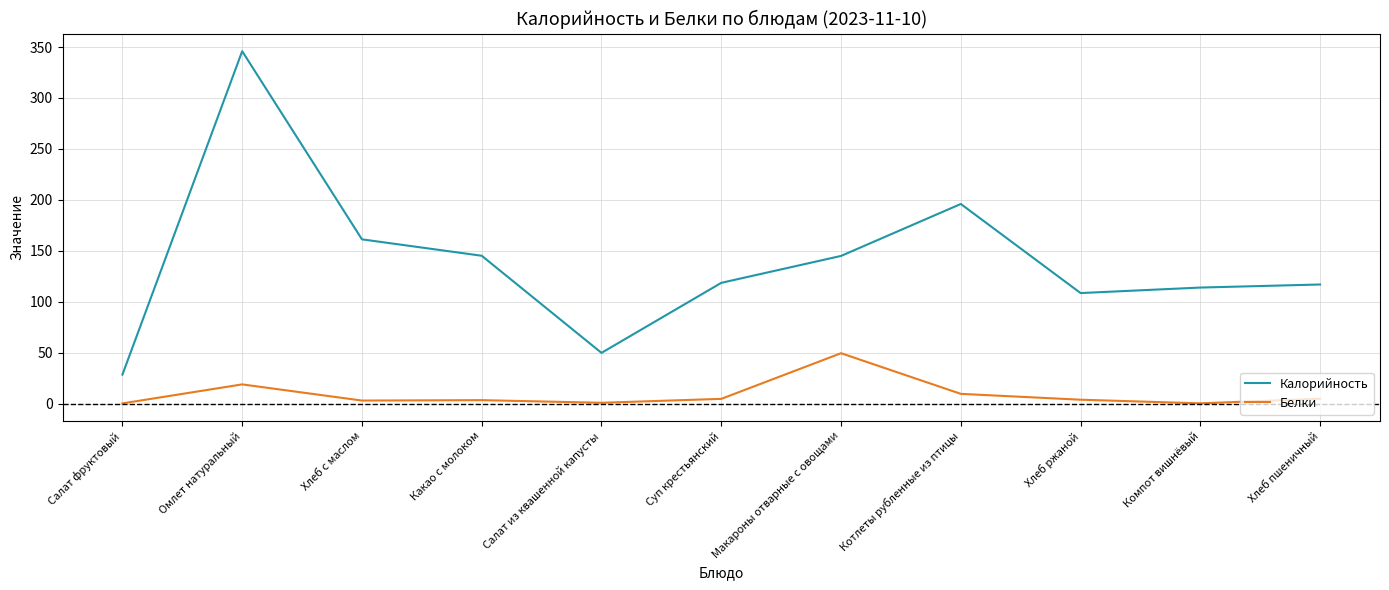

What is the maximum value shown in the chart?

345.9